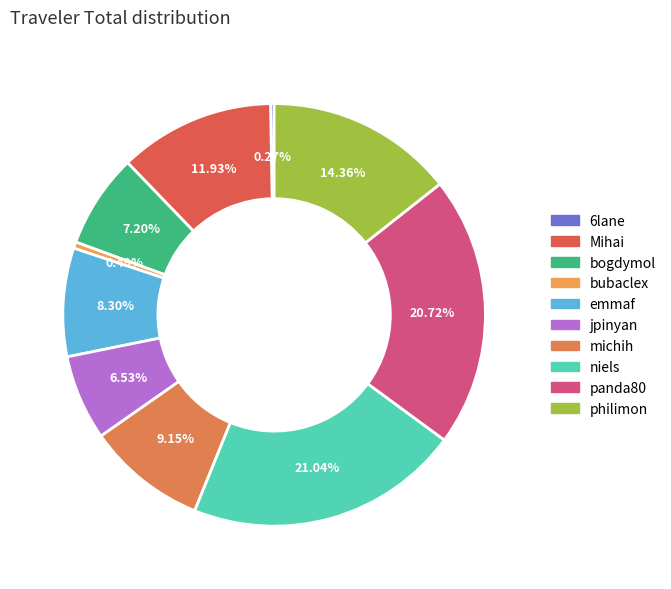

Approximately how many times larger is the value at philimon compared to Mihai?

1.2